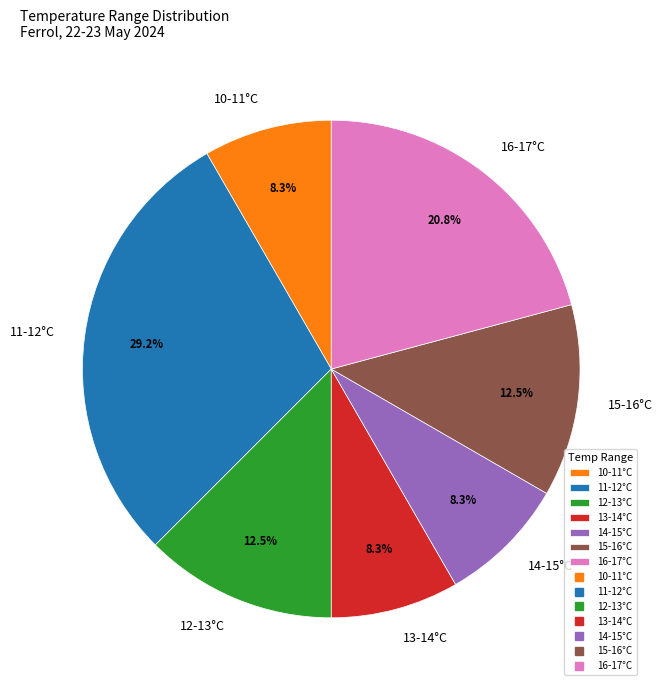

What percentage do 11-12°C and 12-13°C together represent?

41.7%